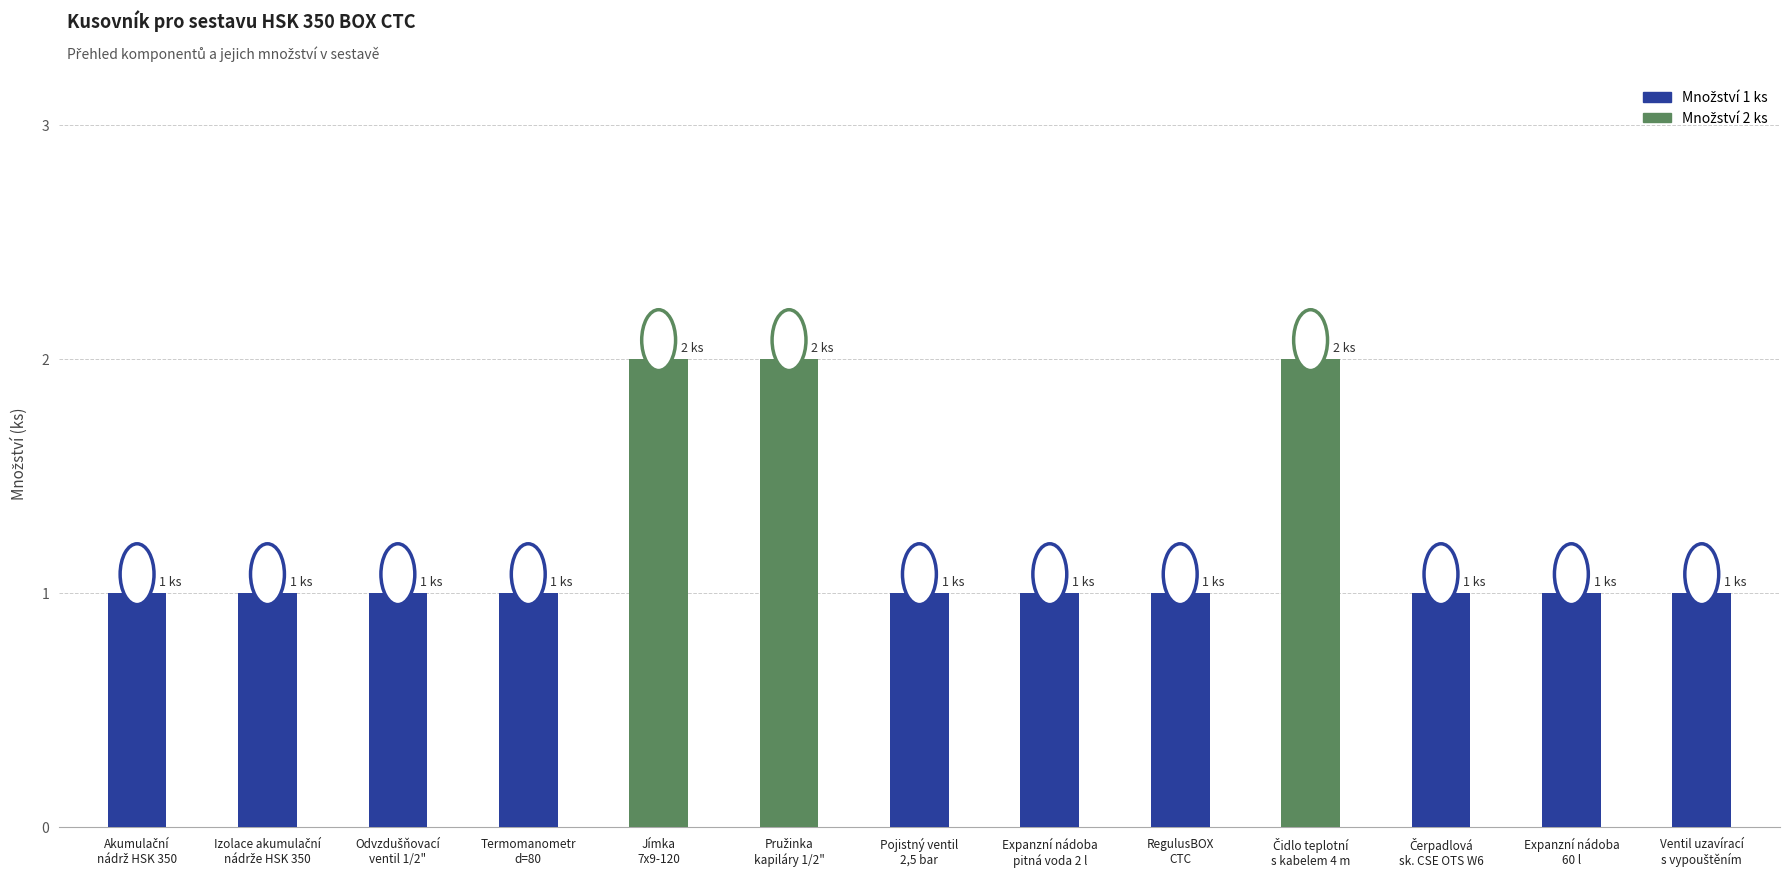

Reading left to right, list all the values displayed in this chart.

1	1	1	1	2	2	1	1	1	2	1	1	1